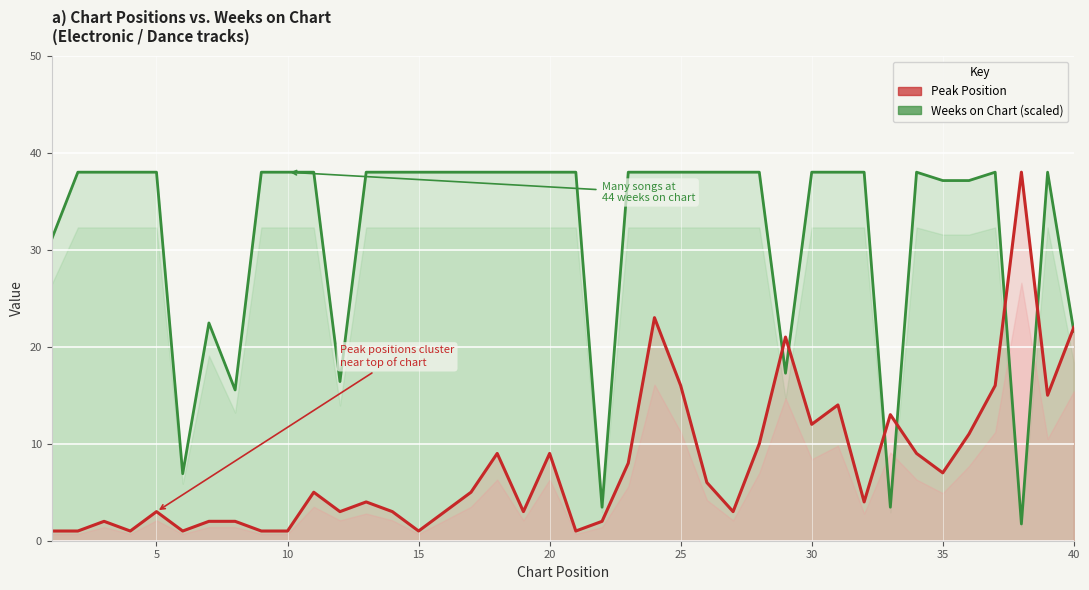

How many interior local valleys does the Weeks on Chart (scaled) series have?

7